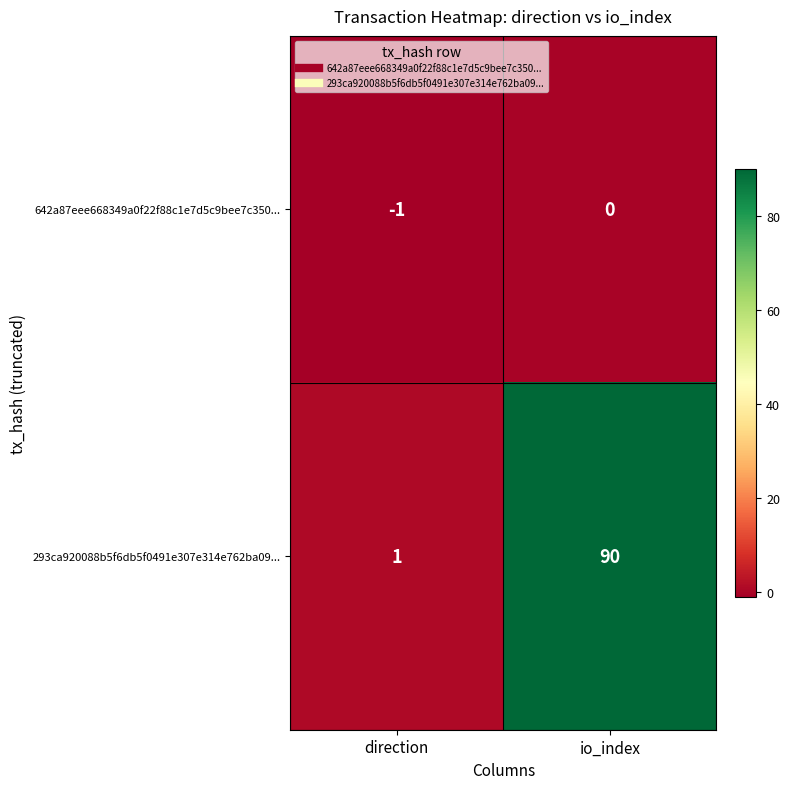

Reading left to right, list all the values displayed in this chart.

642a87eee668349a0f22f88c1e7d5c9bee7c350...: -1	0
293ca920088b5f6db5f0491e307e314e762ba09...: 1	90